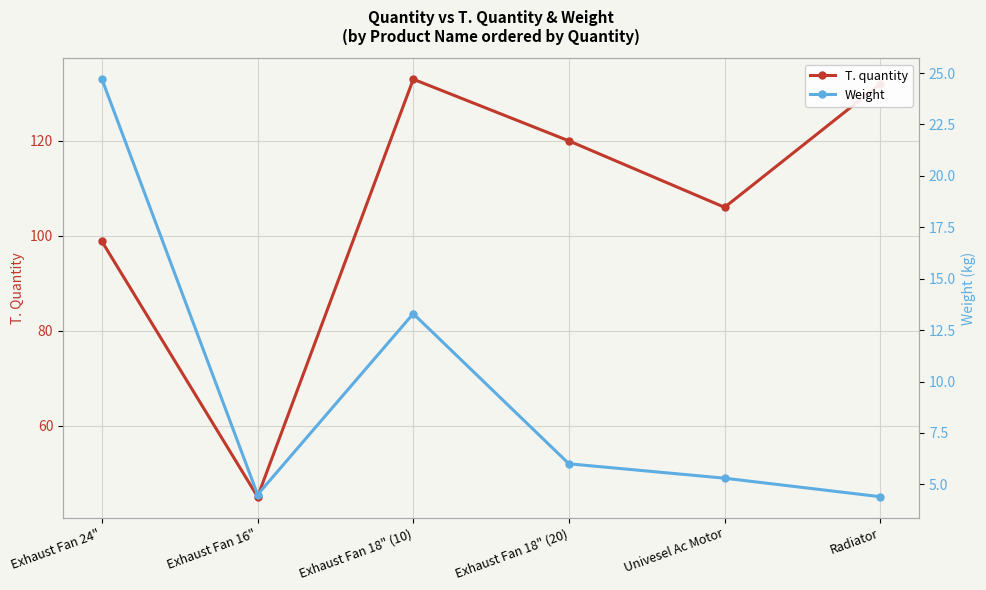

Is it true that Weight equals 4.4 at Radiator?

True